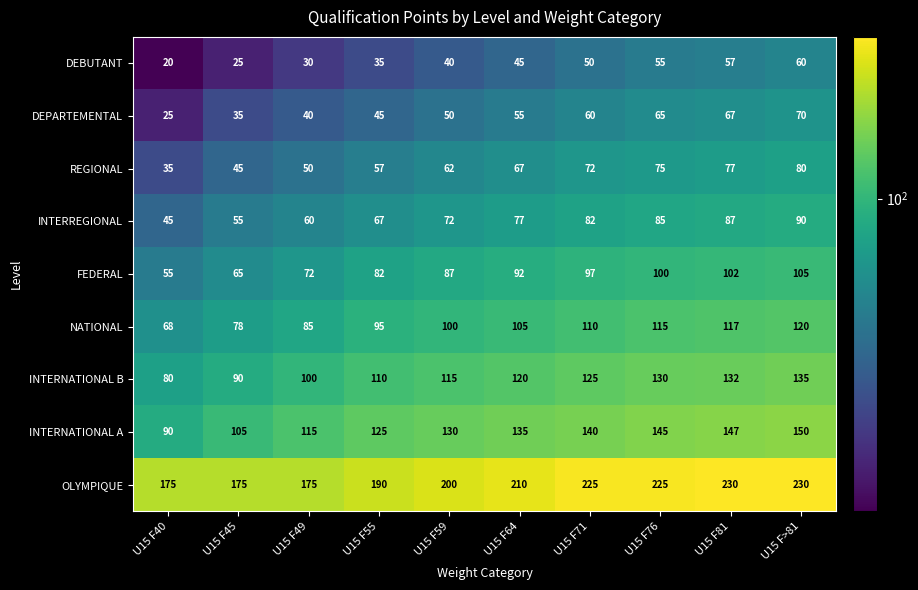

Which series has the widest spread of values?

INTERNATIONAL A